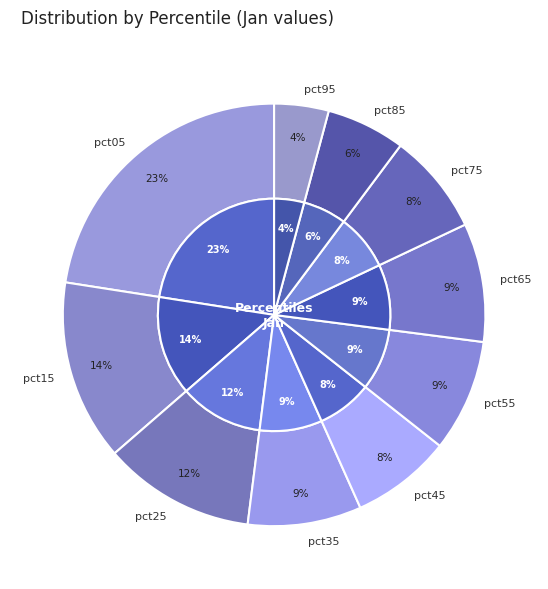

Does pct05 represent more than half of the total?

No